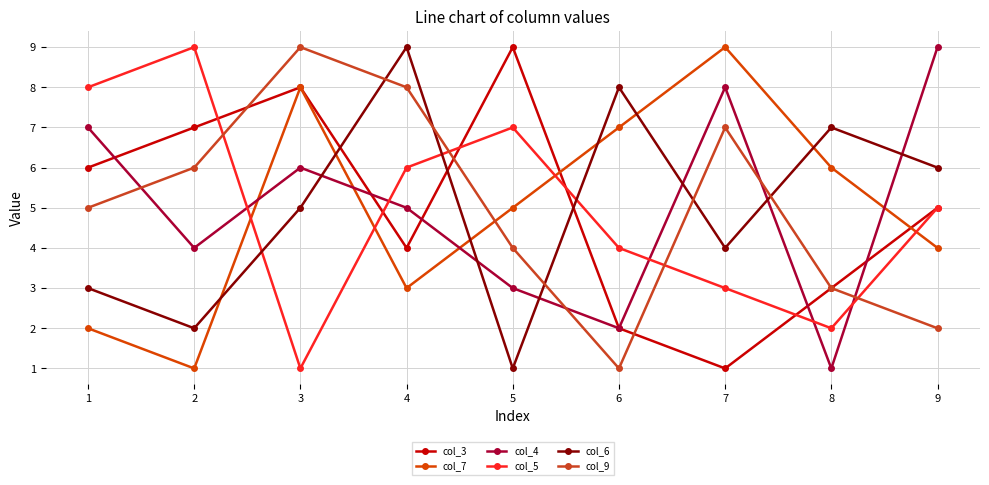

Does the chart have visible grid lines?

Yes